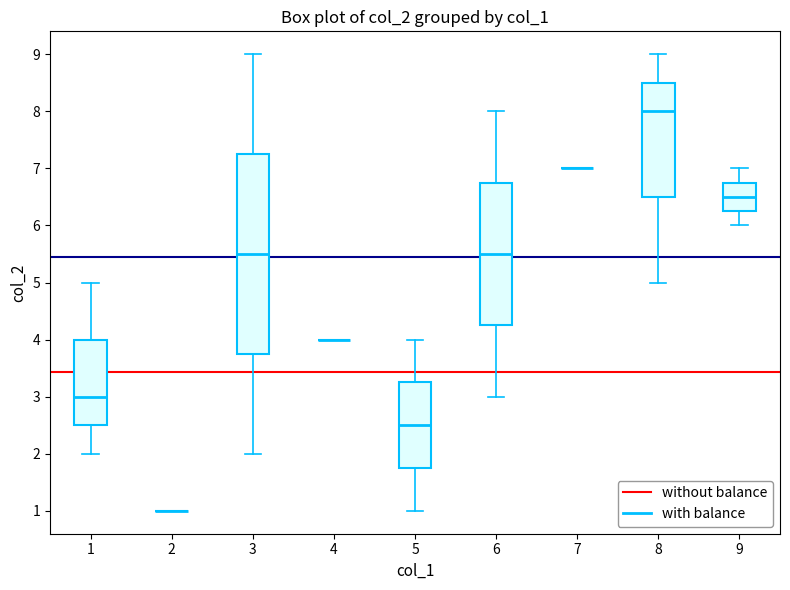

Comparing the boxes themselves (not the whiskers), which one is the tallest?

3